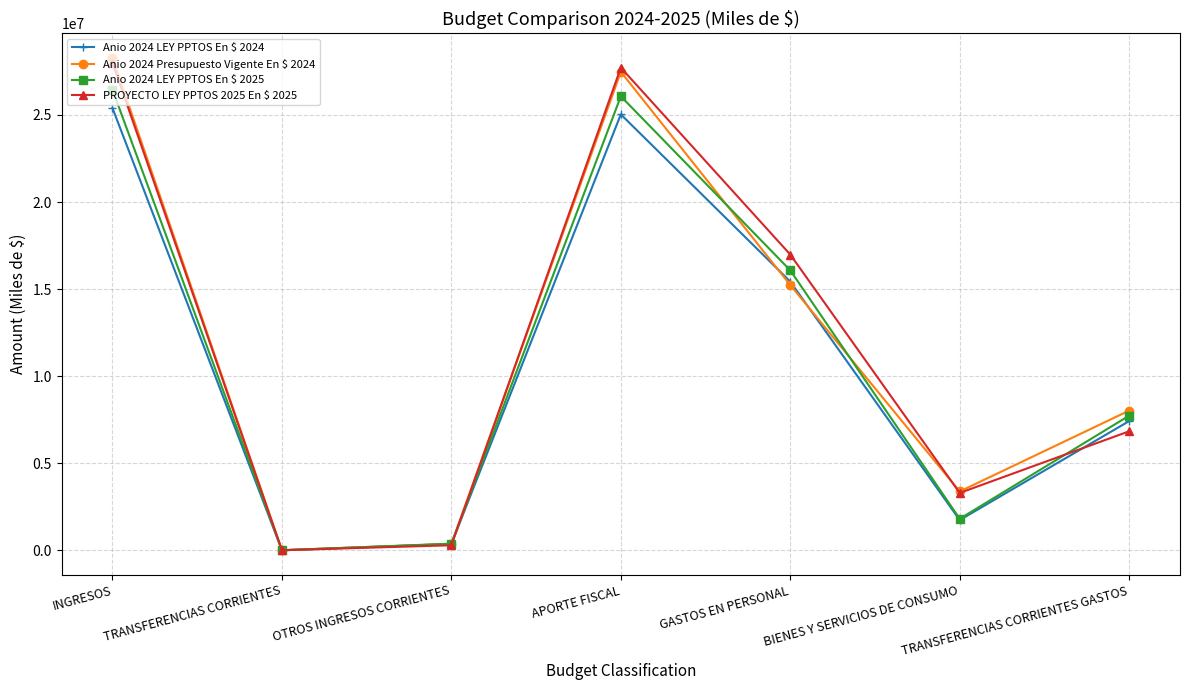

Reading left to right, transcribe all the data shown in this chart.

Anio 2024 LEY PPTOS En $ 2024: 25395869	10	361921	25033918	15429494	1734020	7418089
Anio 2024 Presupuesto Vigente En $ 2024: 28275059	10	361921	27477151	15234972	3376413	8020384
Anio 2024 LEY PPTOS En $ 2025: 26449472	10	377122	26072320	16077538	1806853	7729648
PROYECTO LEY PPTOS 2025 En $ 2025: 28005744	10	286603	27719111	16982235	3291861	6832727